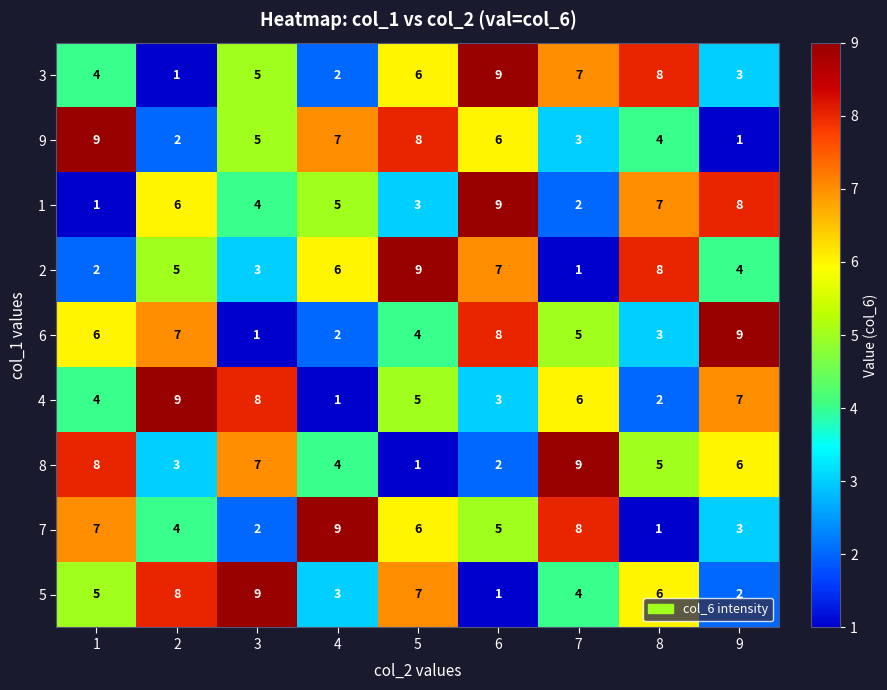

Count the 4 values in the range 3 to 7.

5